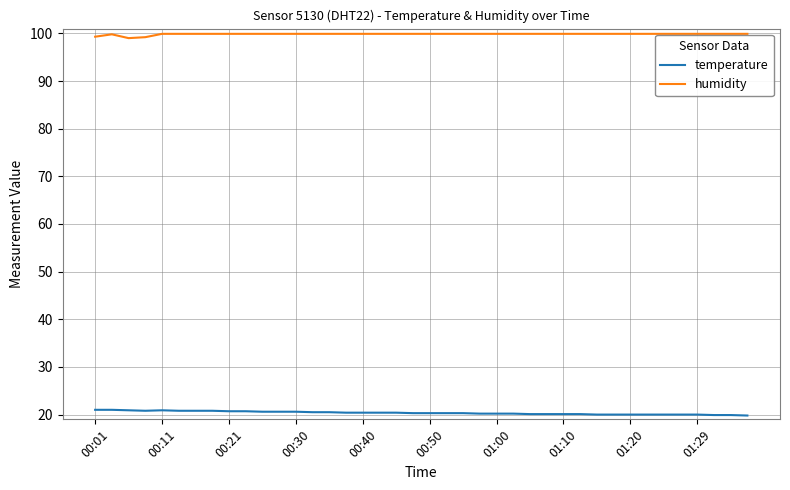

True or false: temperature and humidity intersect in this chart.

False